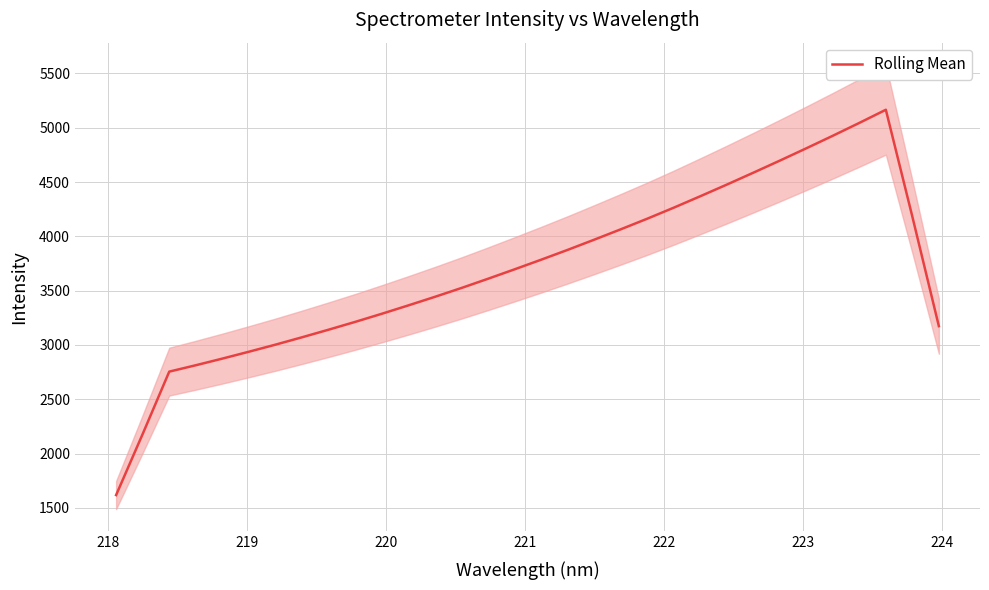

What is the lowest value of the Rolling Mean series?

1617.5